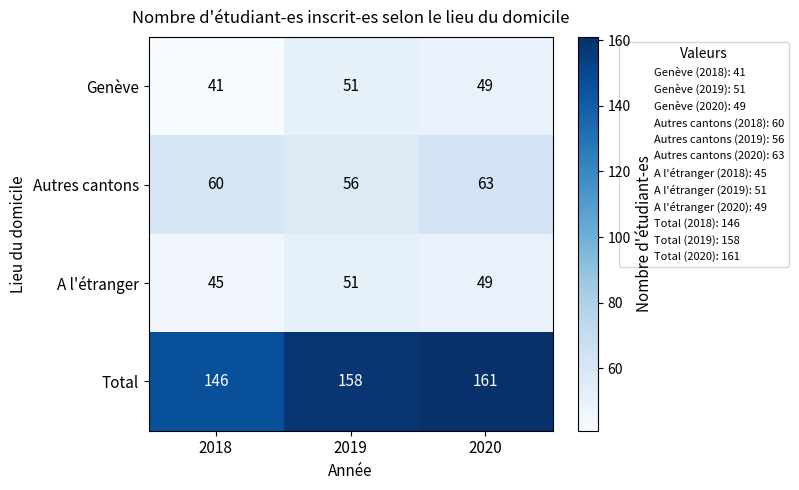

Reading left to right, what are all the values shown in this chart?

Genève: 41	51	49
Autres cantons: 60	56	63
A l'étranger: 45	51	49
Total: 146	158	161